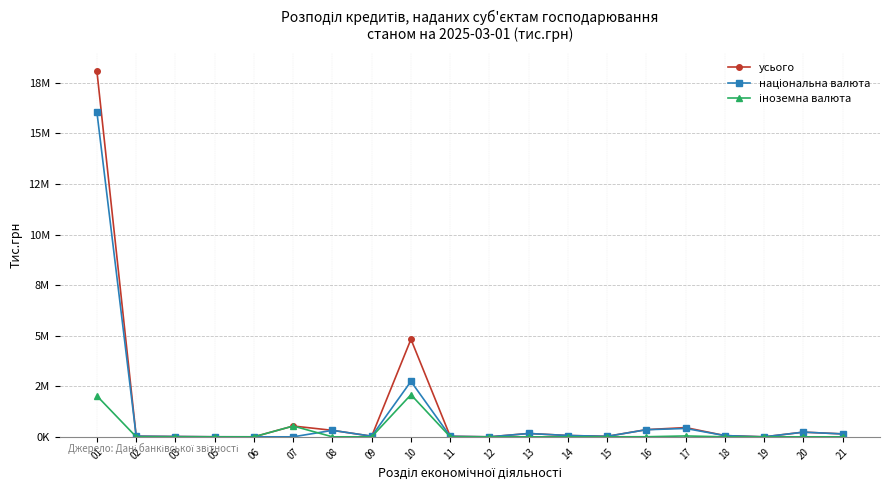

What is the difference between the second highest and second lowest values in the національна валюта series?

2740670.7